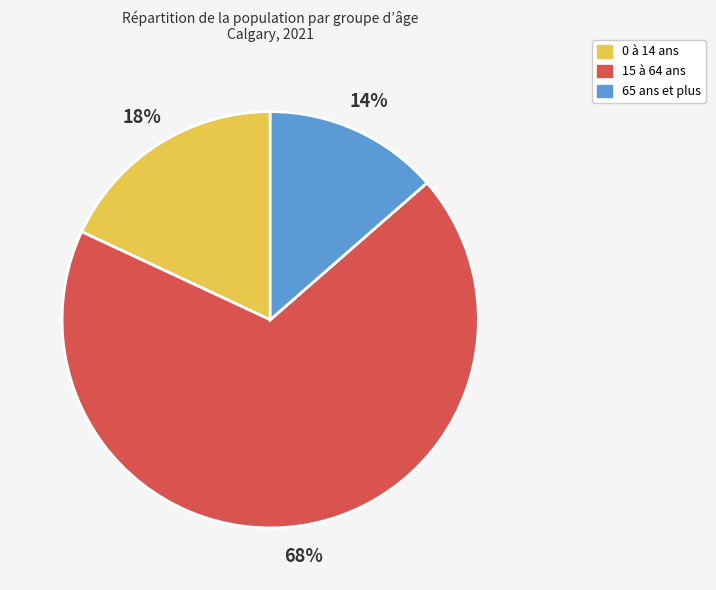

To the nearest percent, what portion does 65 ans et plus represent?

14%